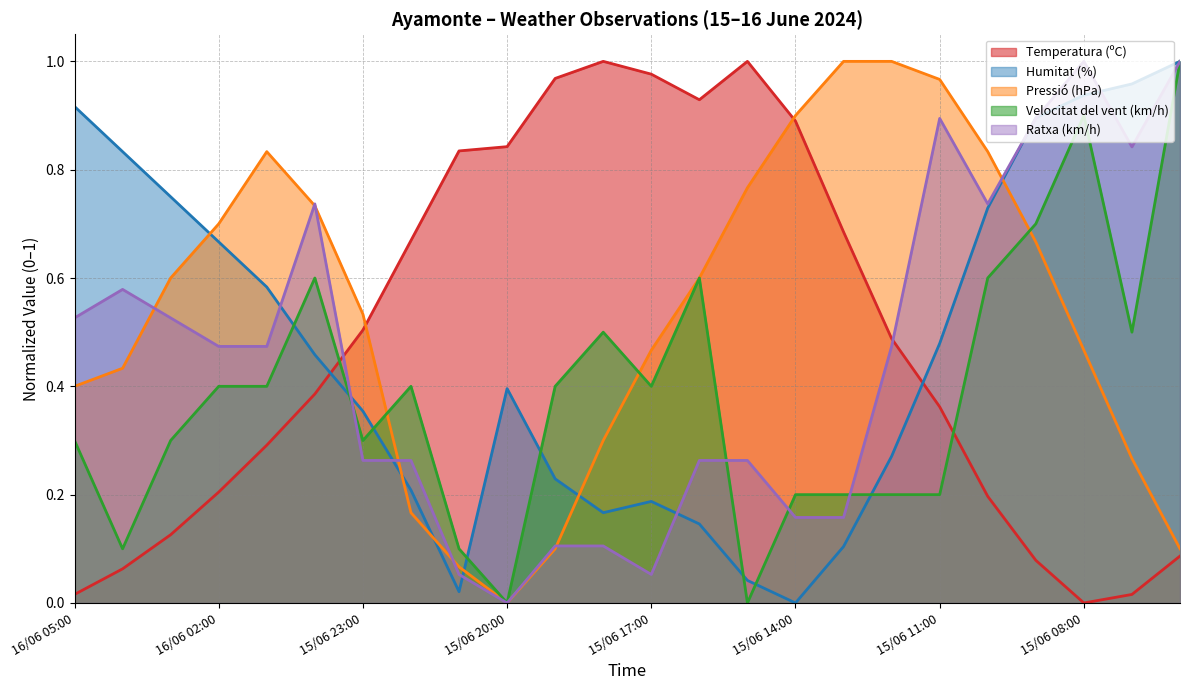

Which series has the largest range (max minus min)?

Temperatura (ºC)